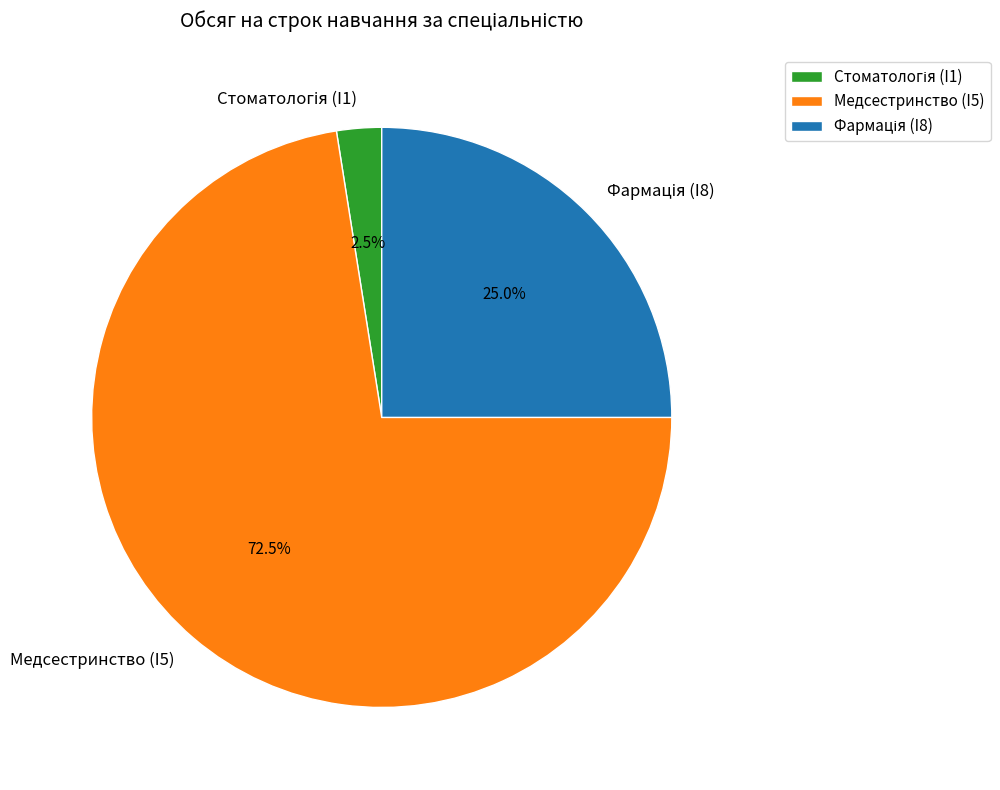

Which category has the biggest portion of the pie?

Медсестринство (I5)